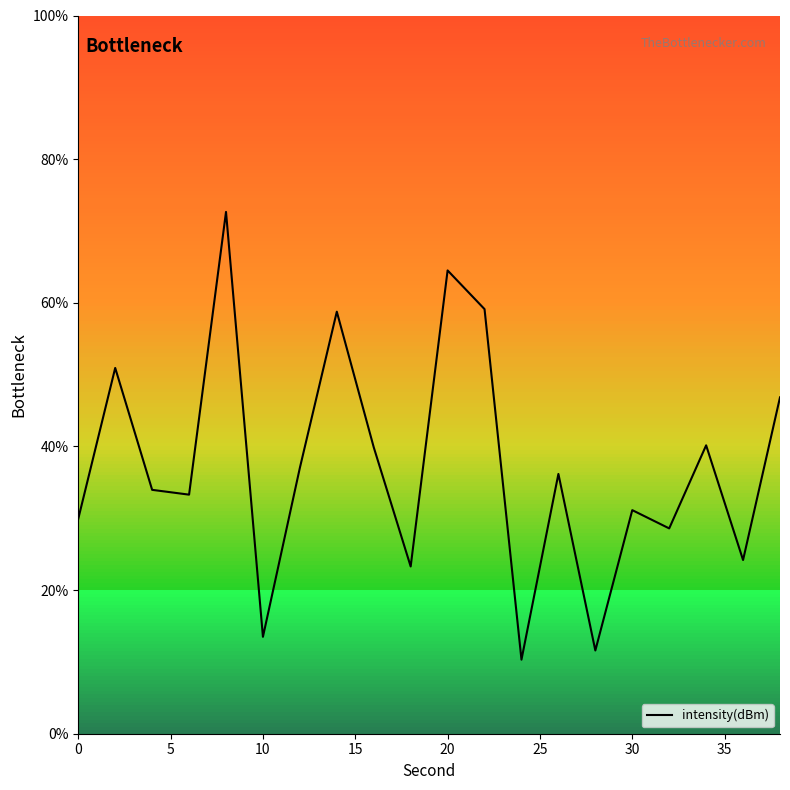

What is the minimum value shown in the chart?

10.3